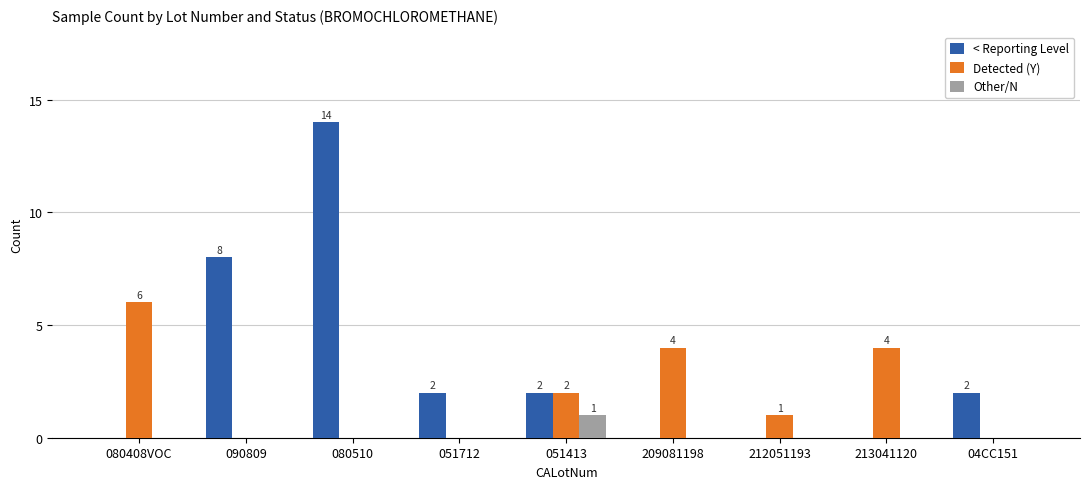

How many data points does each series have?

9